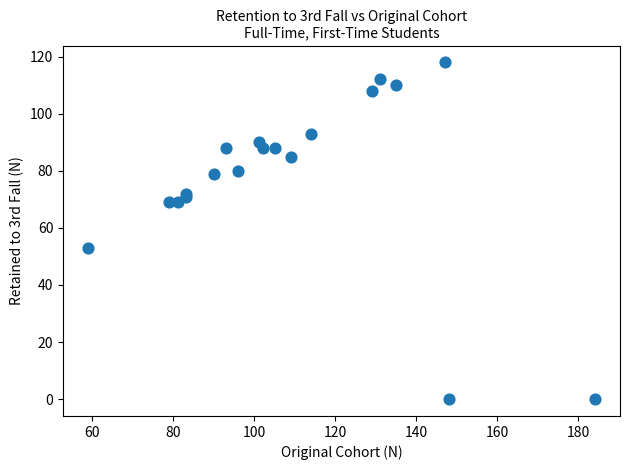

What Y value in the scatter plot is closest to 59?

53